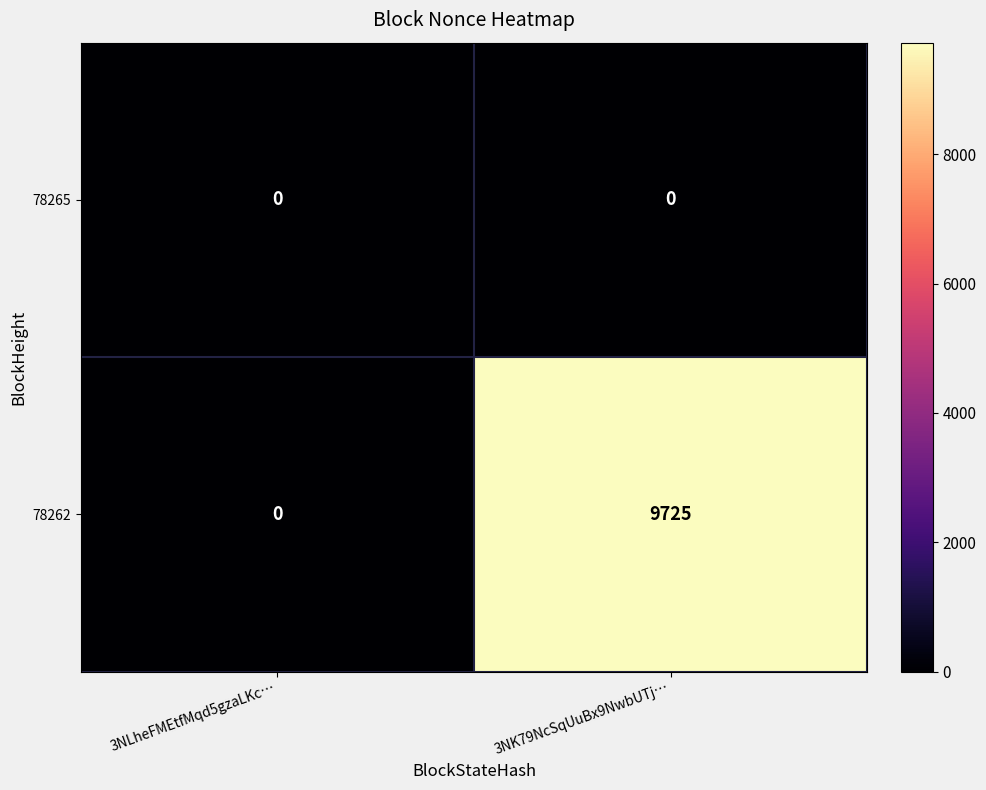

Count the number of data series in this chart.

2